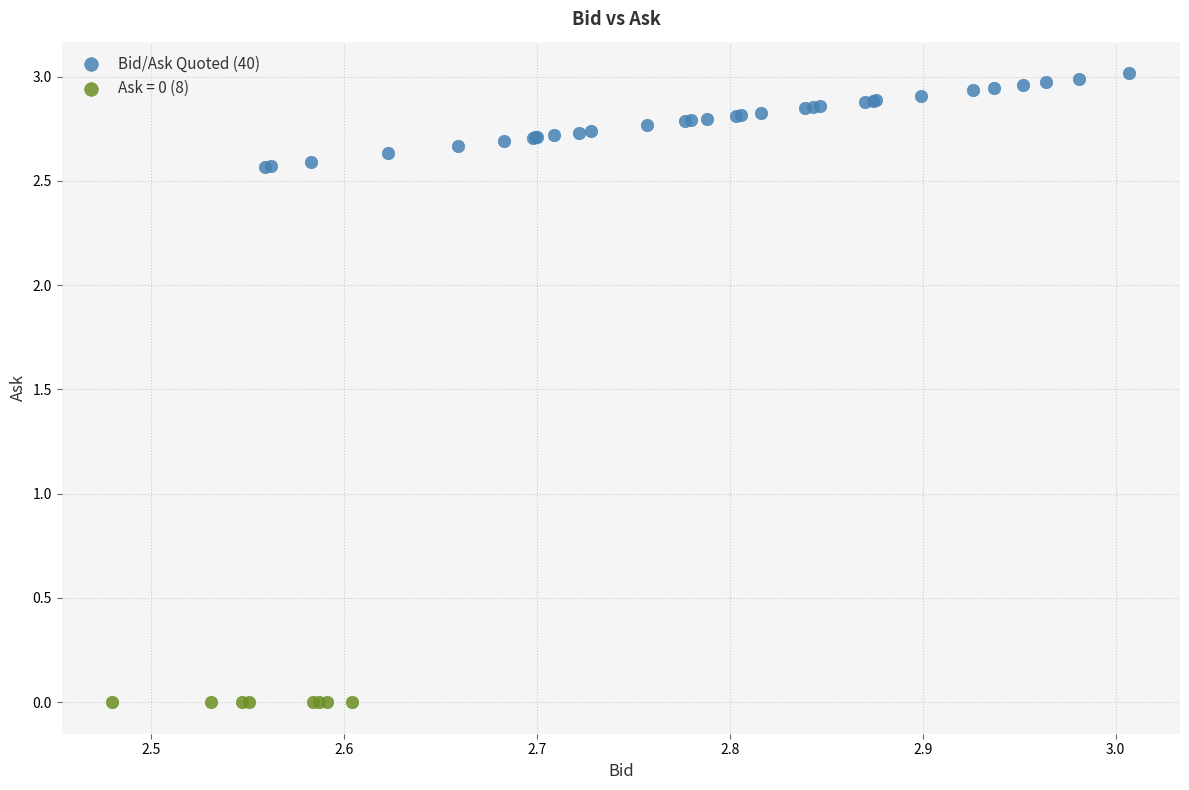

Which series contains the lowest Y value?

Ask = 0 (8)